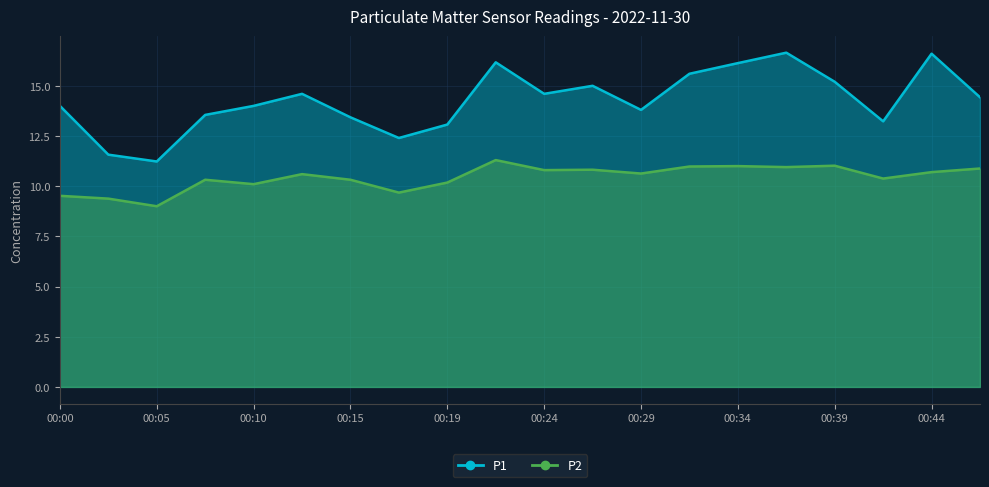

What is the value of the P2 point at the 17th from the left?

11.0